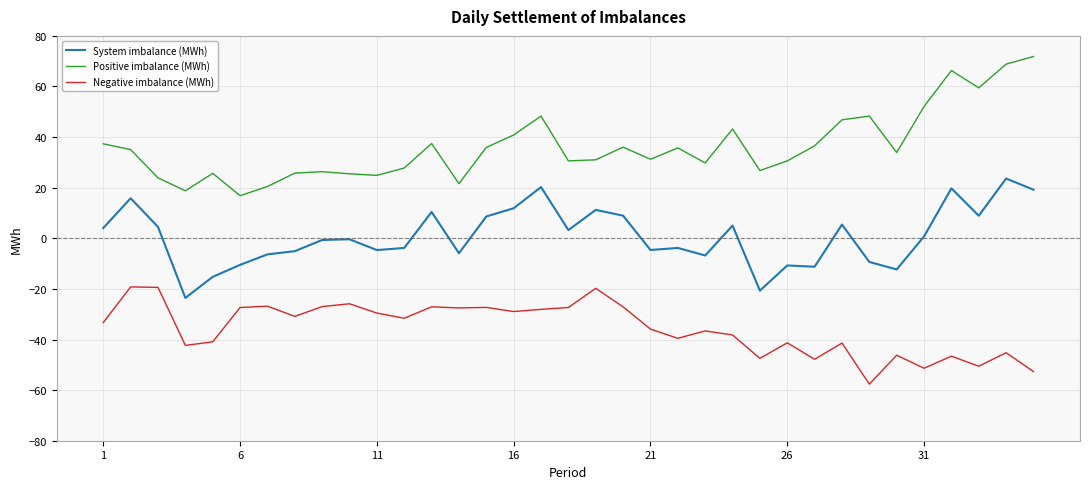

What is the difference between the maximum and minimum values in the Positive imbalance (MWh) series?

55.0